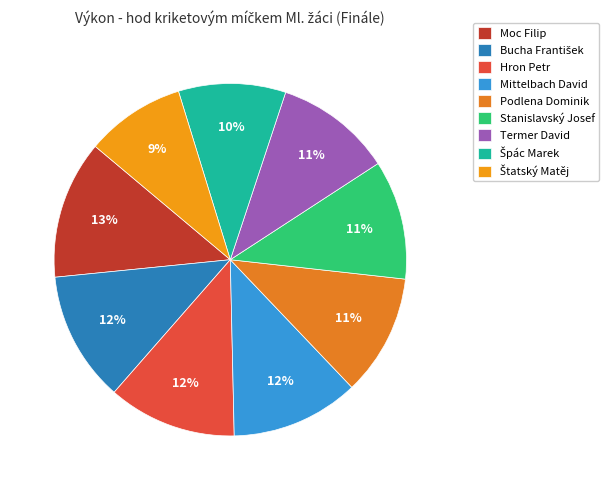

Which has a higher value, Štatský Matěj or Hron Petr?

Hron Petr